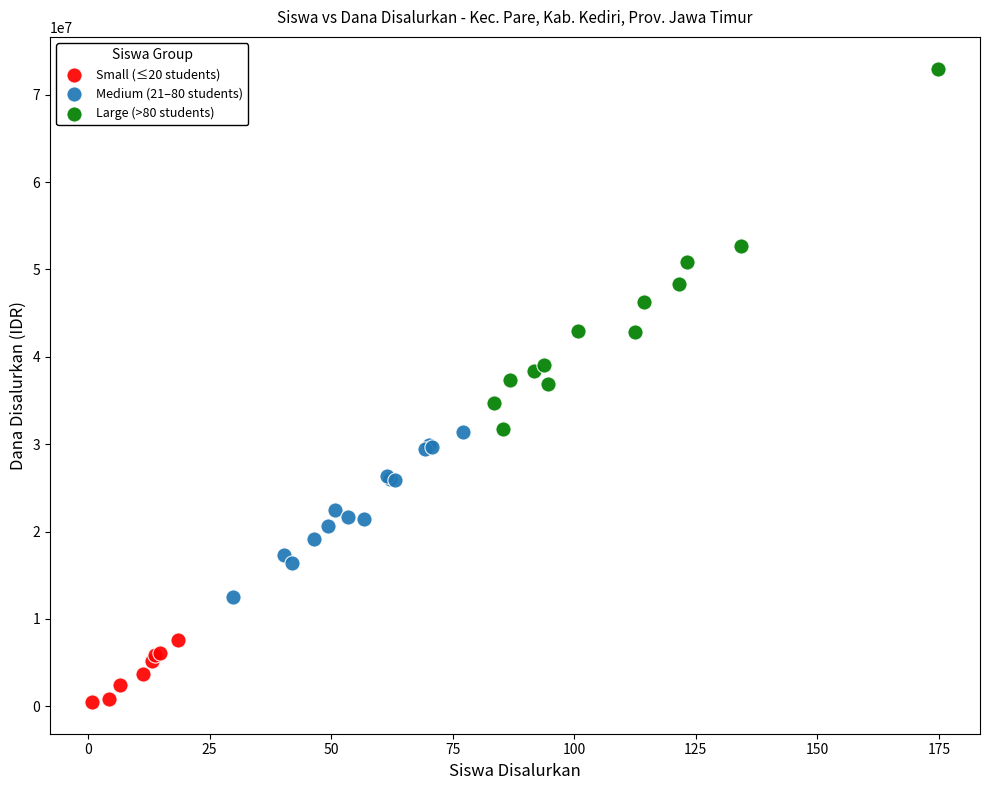

Which series reaches the minimum Y coordinate?

Small (≤20 students)